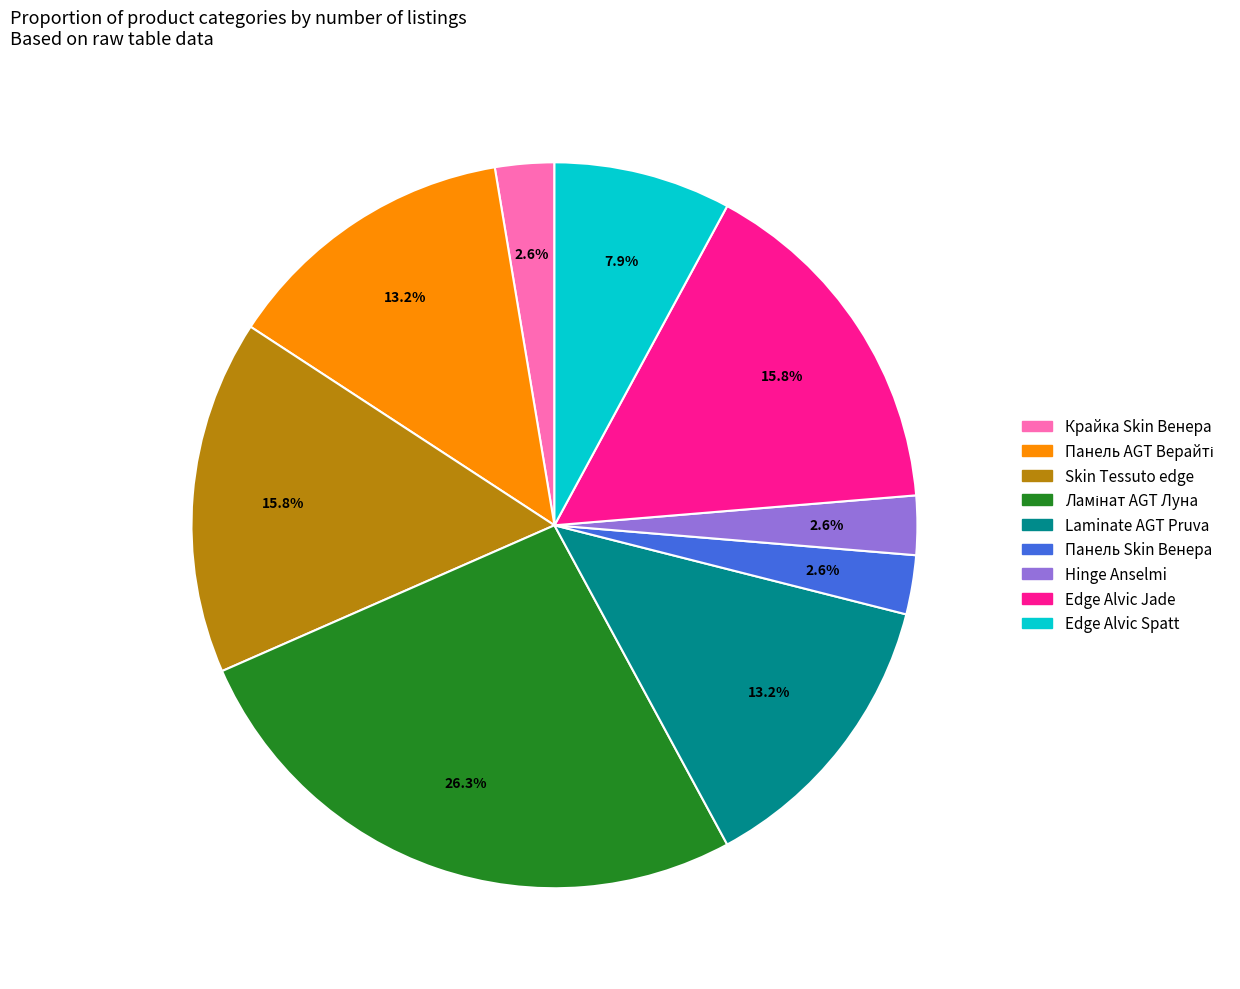

Is there a majority slice in this chart?

No